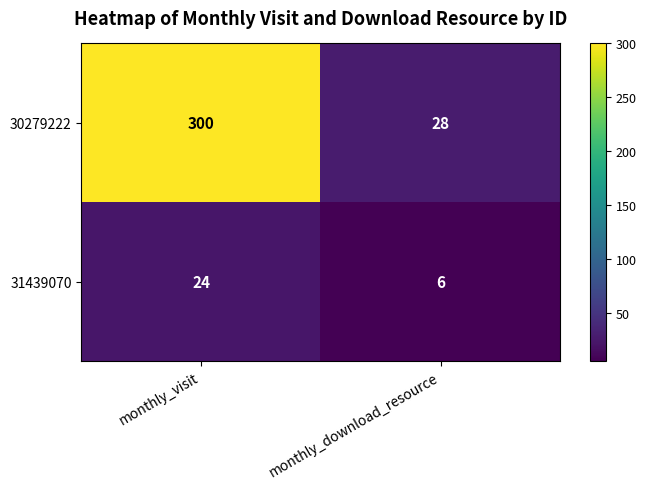

What is the difference between the maximum and minimum values in the 31439070 series?

18